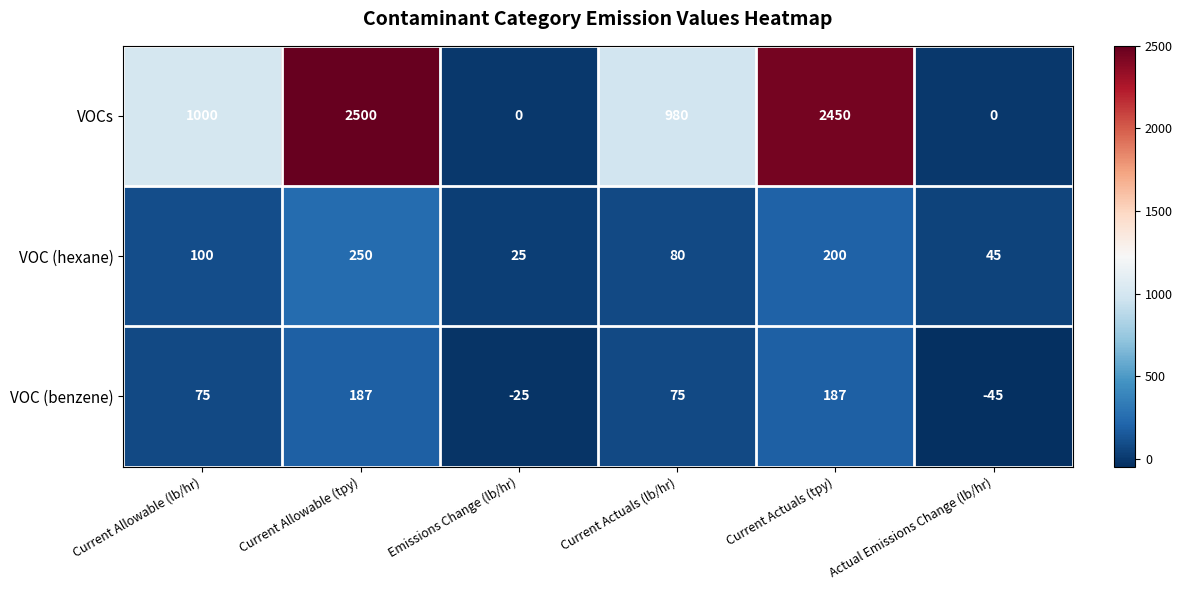

Reading right to left, what are all the values shown in this chart?

VOCs: Actual Emissions Change (lb/hr)=0	Current Actuals (tpy)=2450	Current Actuals (lb/hr)=980	Emissions Change (lb/hr)=0	Current Allowable (tpy)=2500	Current Allowable (lb/hr)=1000
VOC (hexane): Actual Emissions Change (lb/hr)=45	Current Actuals (tpy)=200	Current Actuals (lb/hr)=80	Emissions Change (lb/hr)=25	Current Allowable (tpy)=250	Current Allowable (lb/hr)=100
VOC (benzene): Actual Emissions Change (lb/hr)=-45	Current Actuals (tpy)=187	Current Actuals (lb/hr)=75	Emissions Change (lb/hr)=-25	Current Allowable (tpy)=187	Current Allowable (lb/hr)=75